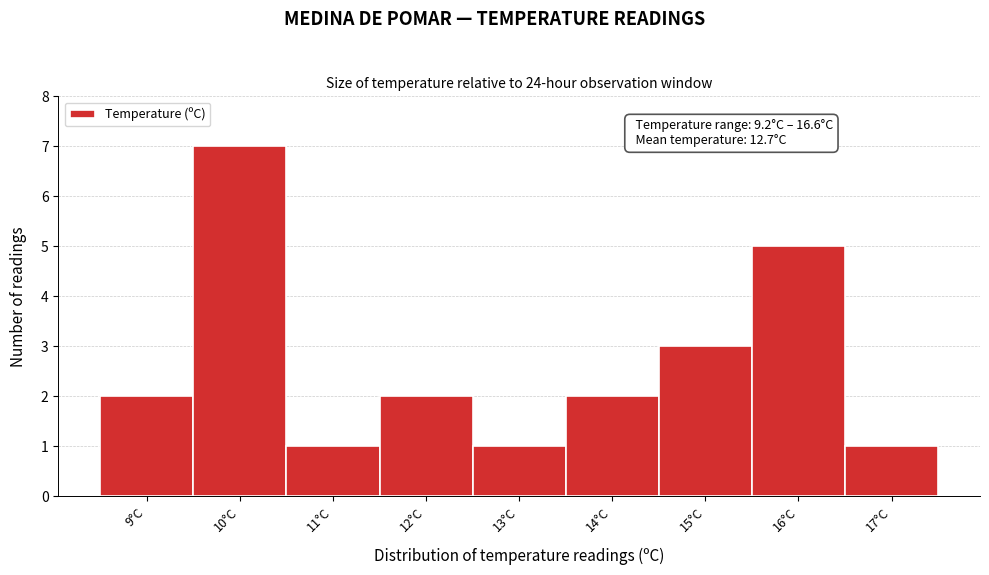

Which range on the x-axis has the tallest bar?

9.5 to 10.5